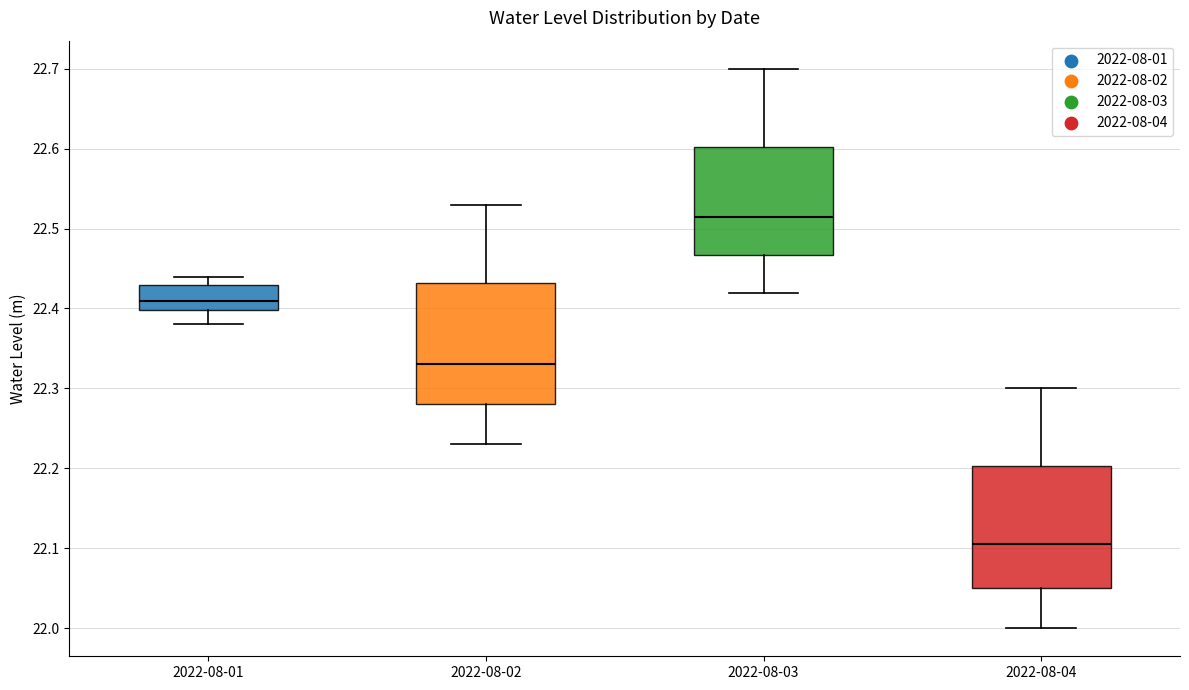

Where does the median line of the box for 2022-08-04 sit on the y-axis? The values are not printed on the chart, so give them approximately, as read against the axis.

22.11